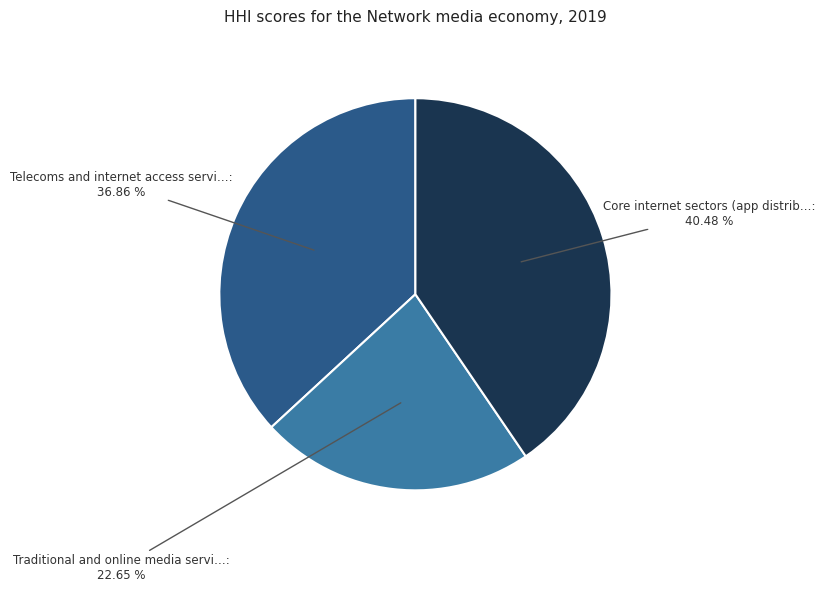

Is there a majority slice in this chart?

No